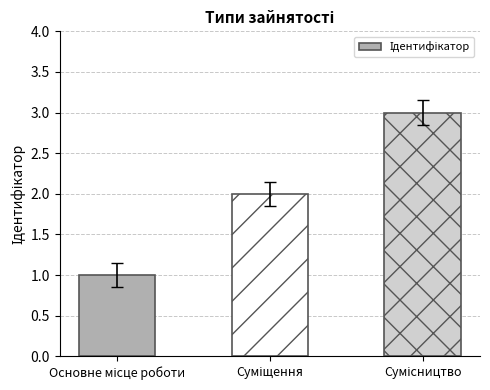

What is the maximum value shown in the chart?

3